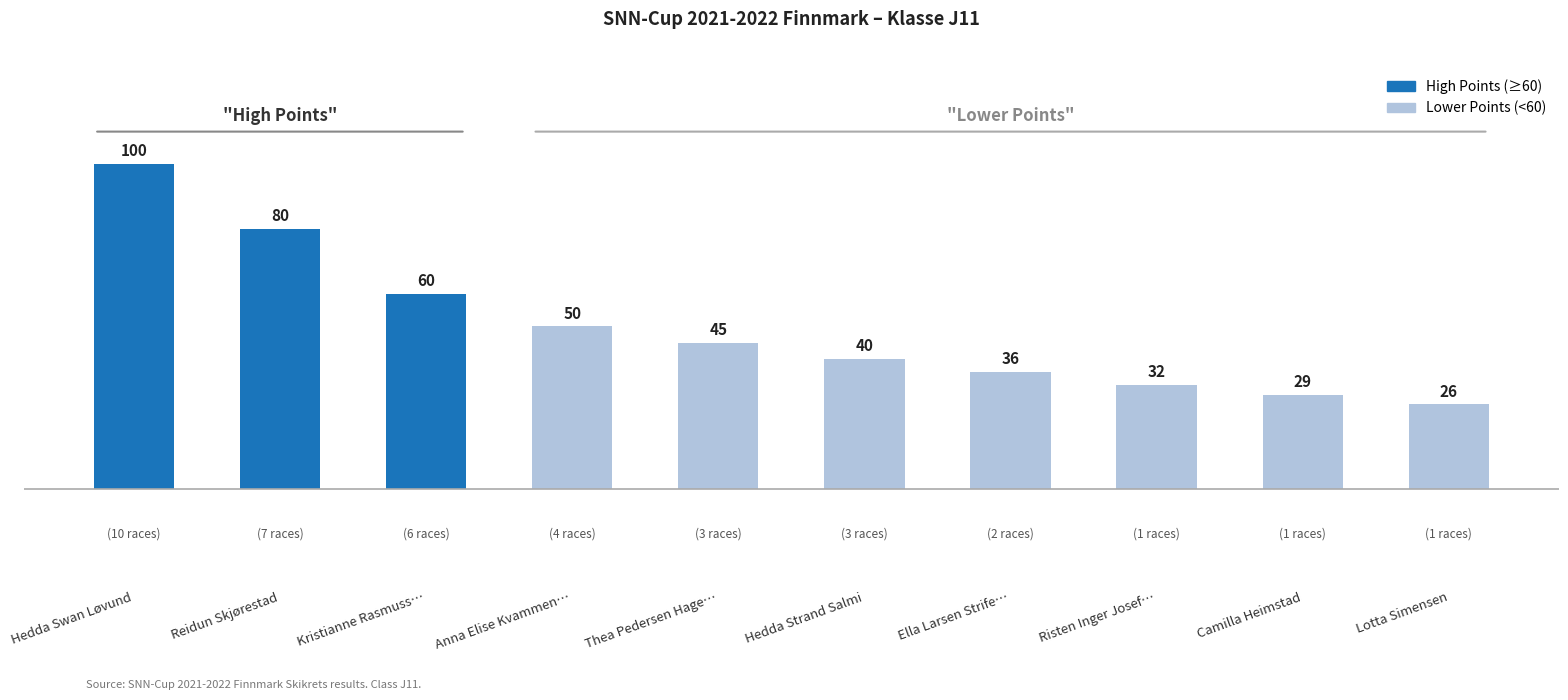

What is the label of the 8th bar from the left?

Risten Inger Josef…